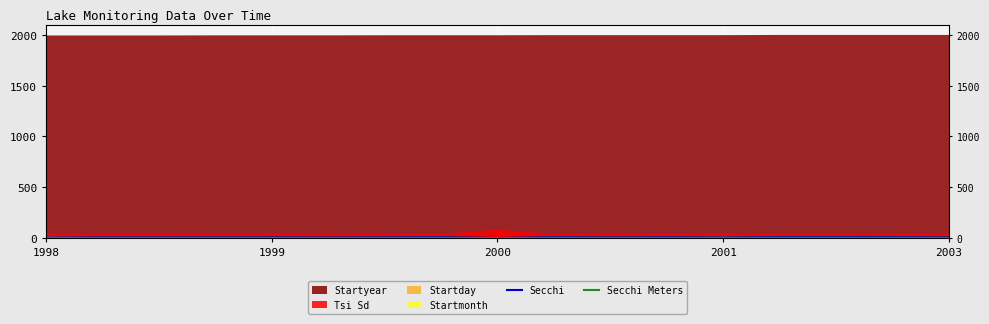

True or false: Secchi has a value of 5.3 at 1999.

False